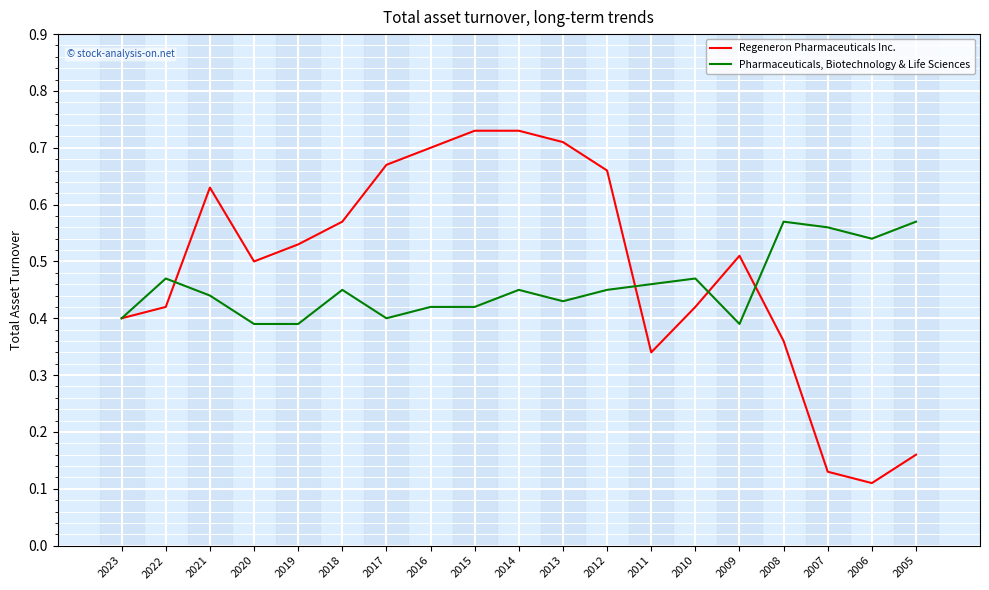

At which label is Regeneron Pharmaceuticals Inc. closest to 0?

2006